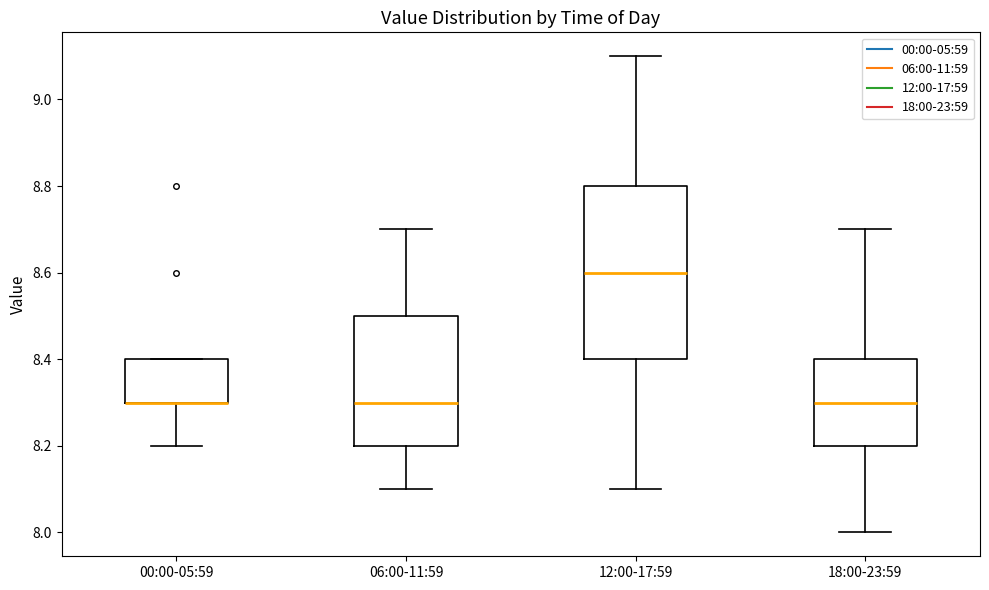

Comparing the boxes themselves (not the whiskers), which one is the tallest?

12:00-17:59